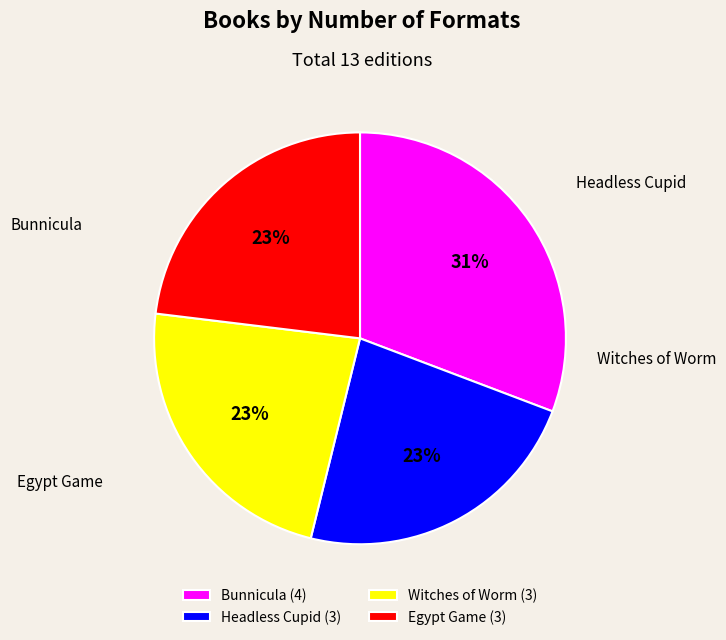

To the nearest percent, what percentage of the pie is Bunnicula?

31%